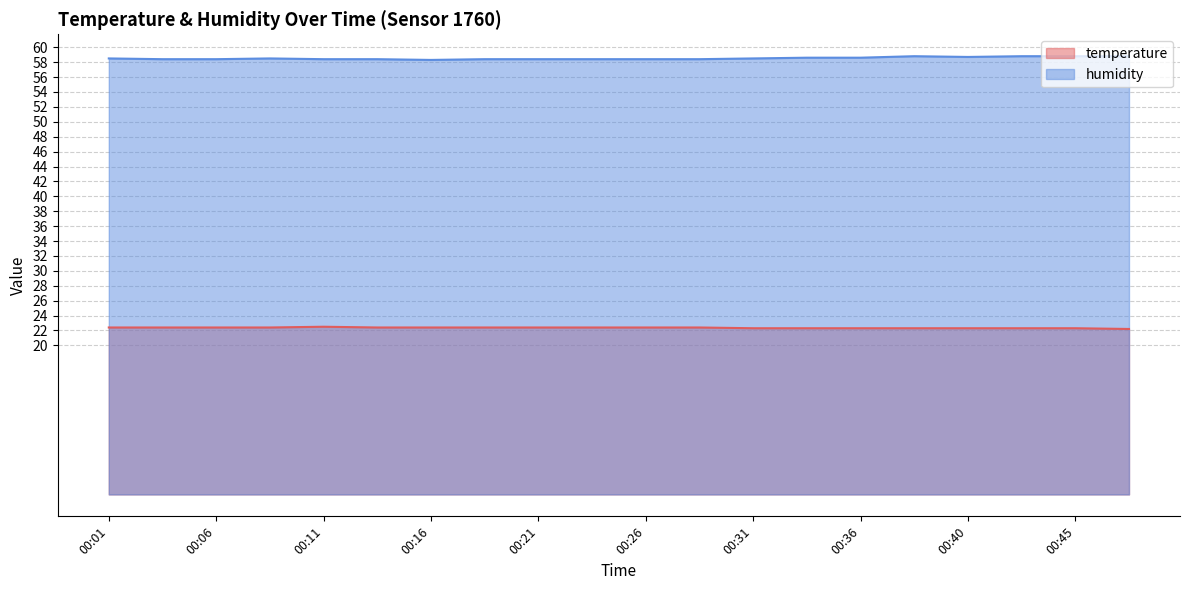

True or false: temperature has more than 2 points higher than both neighbors.

False